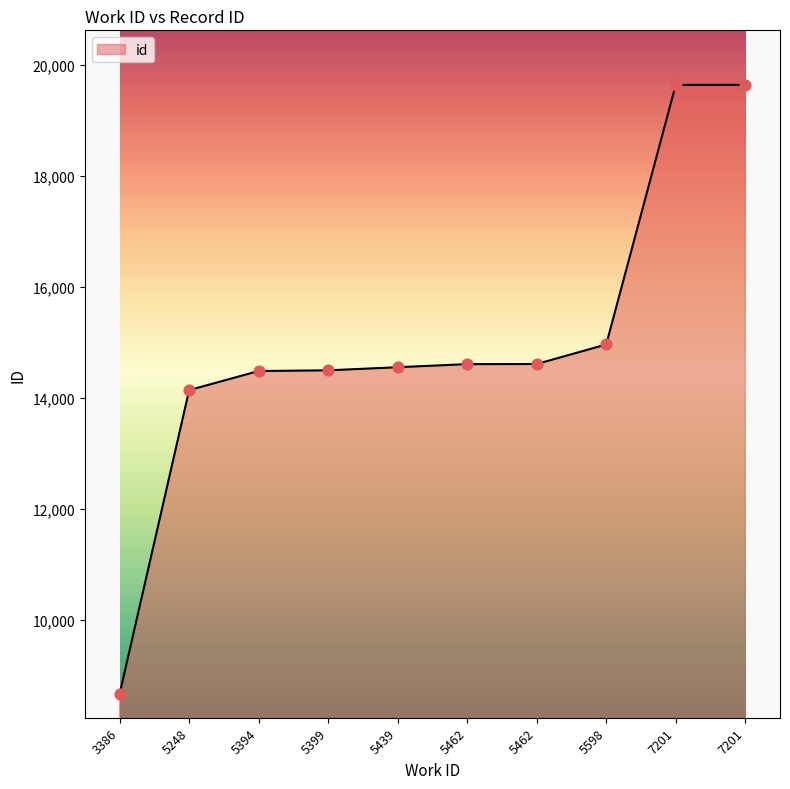

Approximately how many times larger is the value at 5598 compared to 5462?

1.0